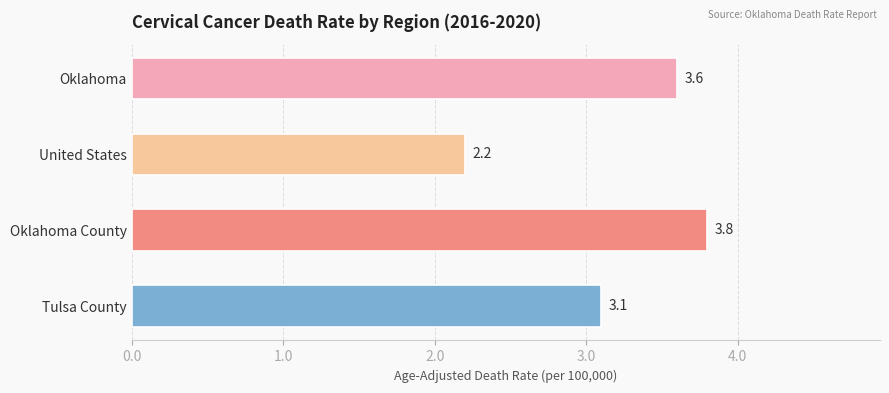

Between United States and Oklahoma, which is larger?

Oklahoma